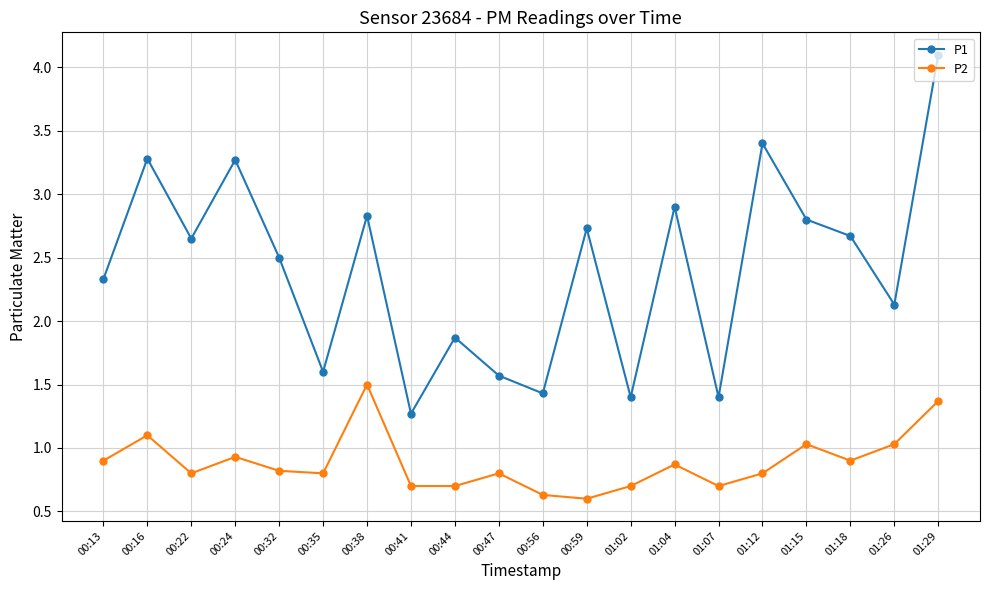

Which series has the largest total across all categories?

P1